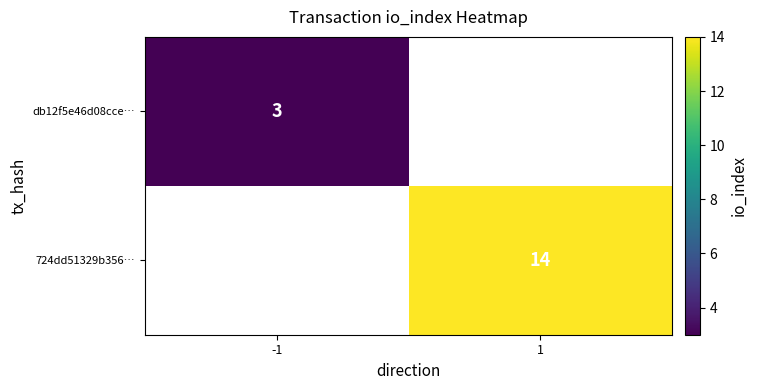

The value of 724dd51329b356… at 1 is 7. True or false?

False